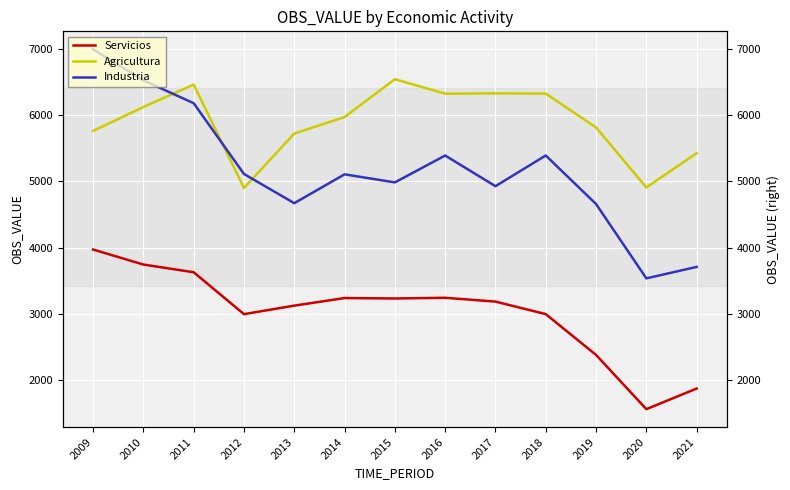

How many data points in Servicios are less than 3185?

6